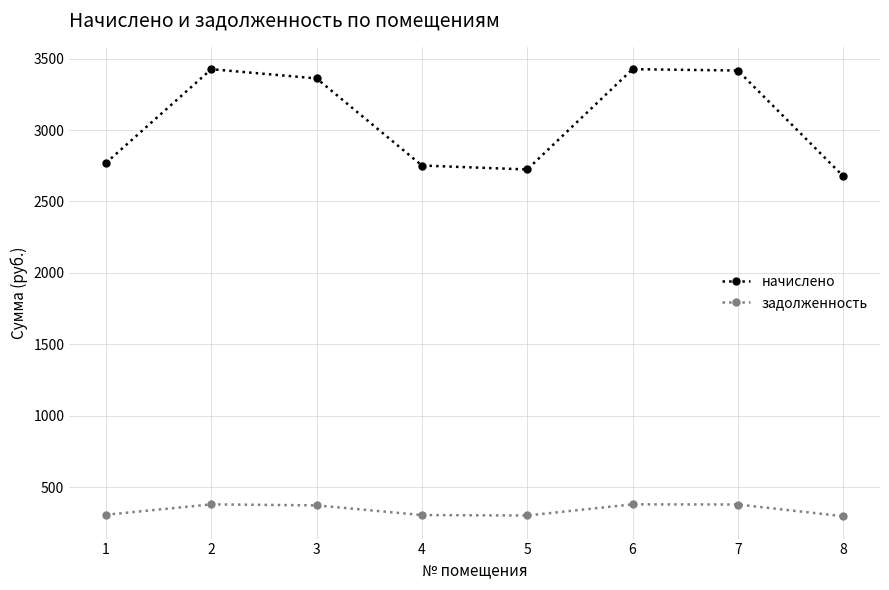

What is the difference between the highest and lowest values at 7?

3037.0